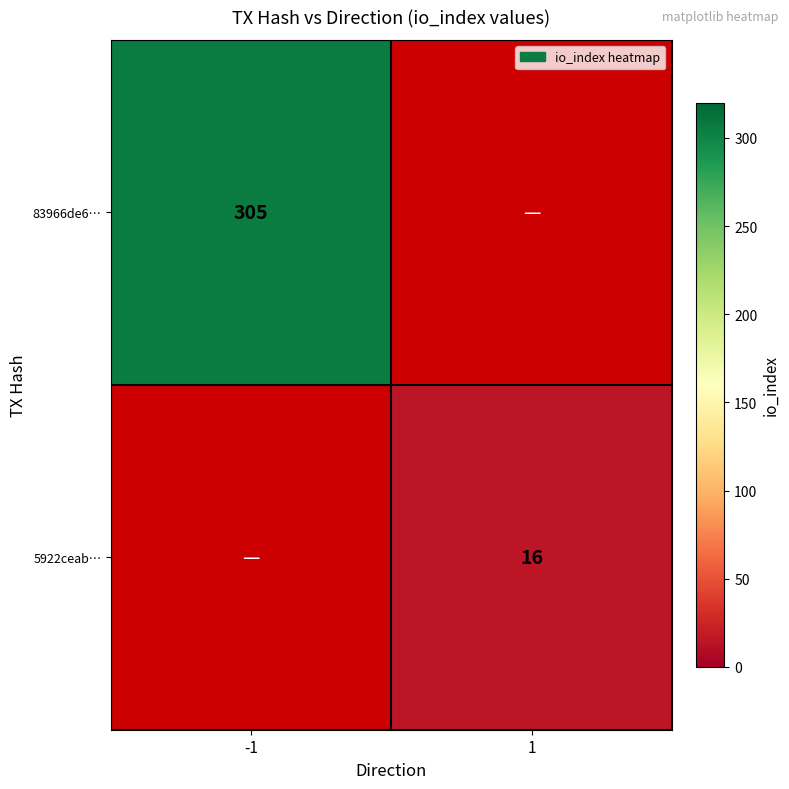

True or false: 5922ceab… has a value of 6 at 1.

False